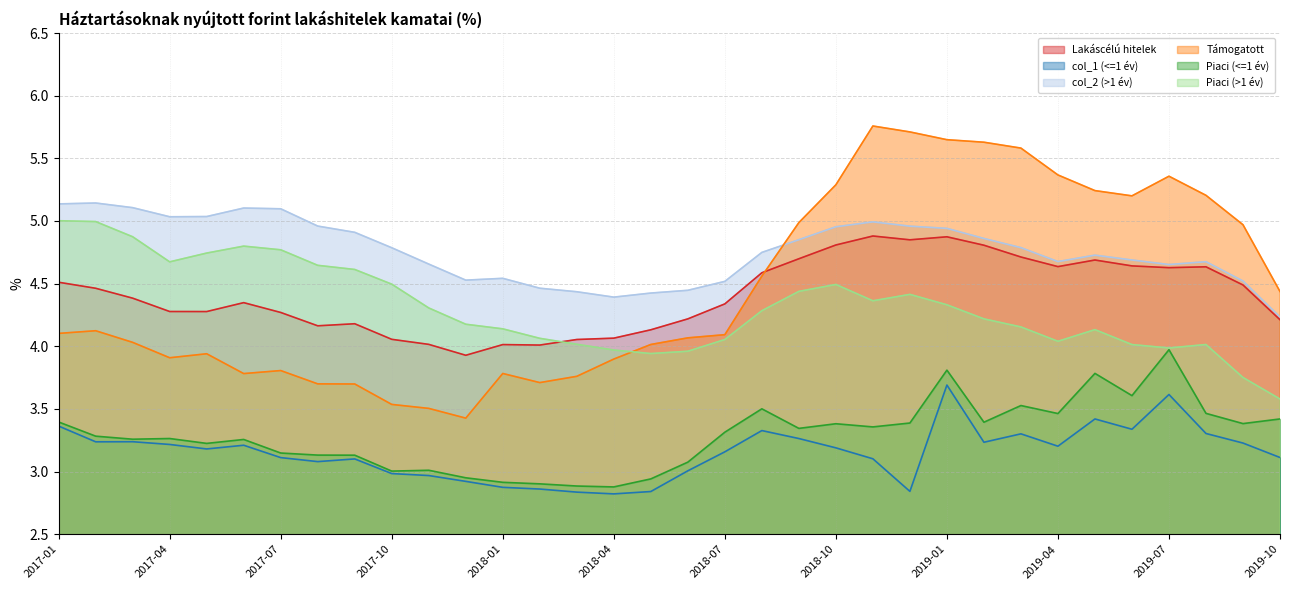

In col_2 (>1 év), how many points are higher than both neighbors (excluding endpoints)?

6